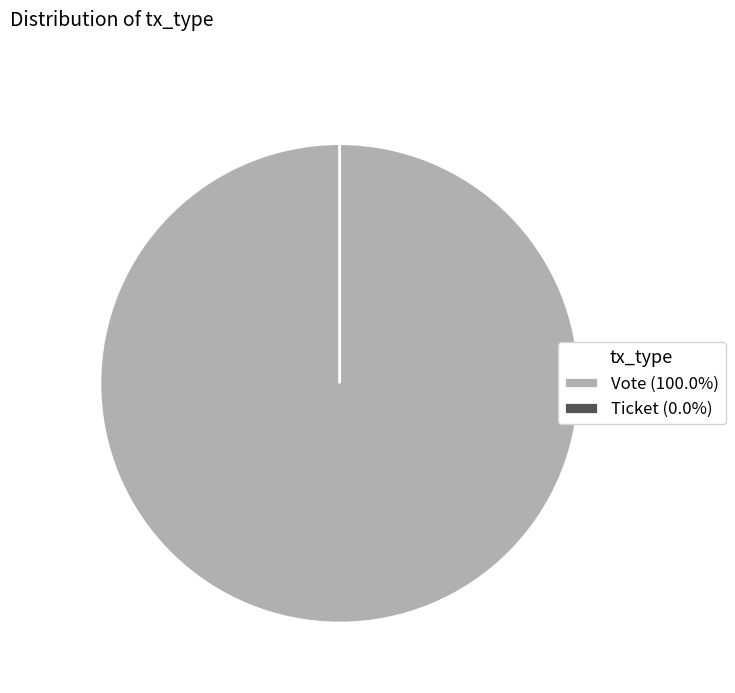

Rank the categories by value from lowest to highest.

Ticket, Vote